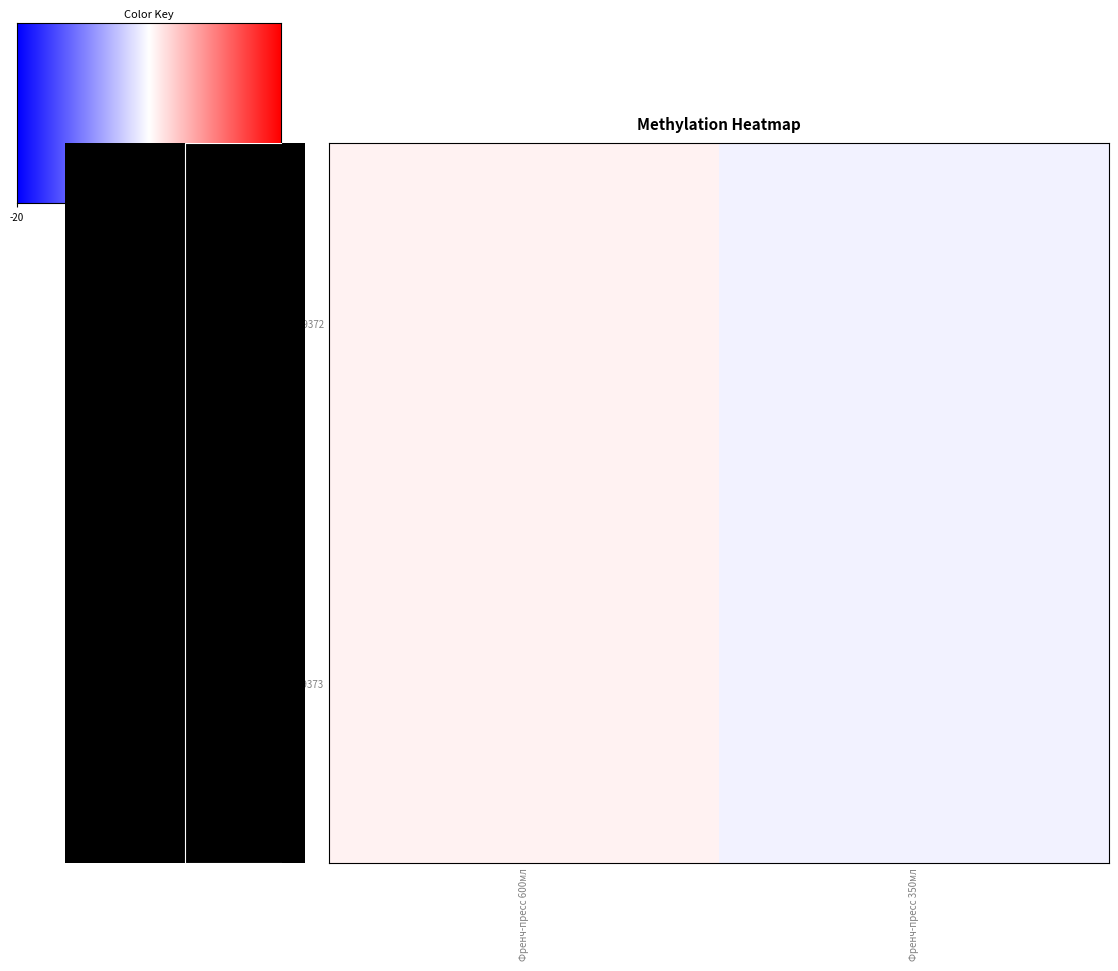

Which series has the widest spread of values?

19372